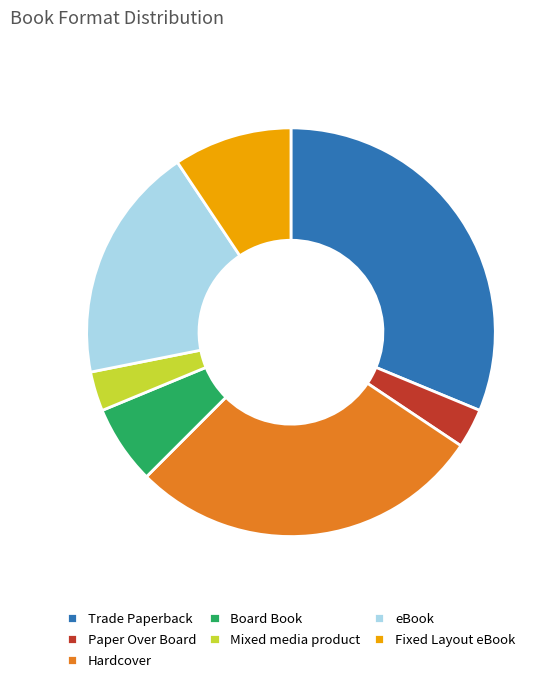

Combined, do Hardcover and Board Book account for over 50%?

No